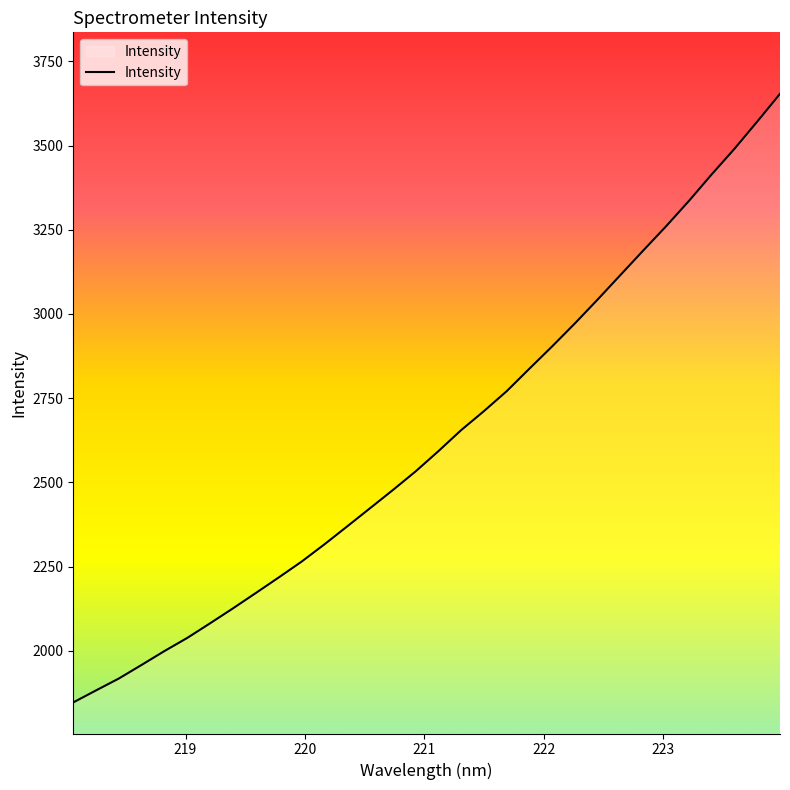

What is the minimum value shown in the chart?

1846.7